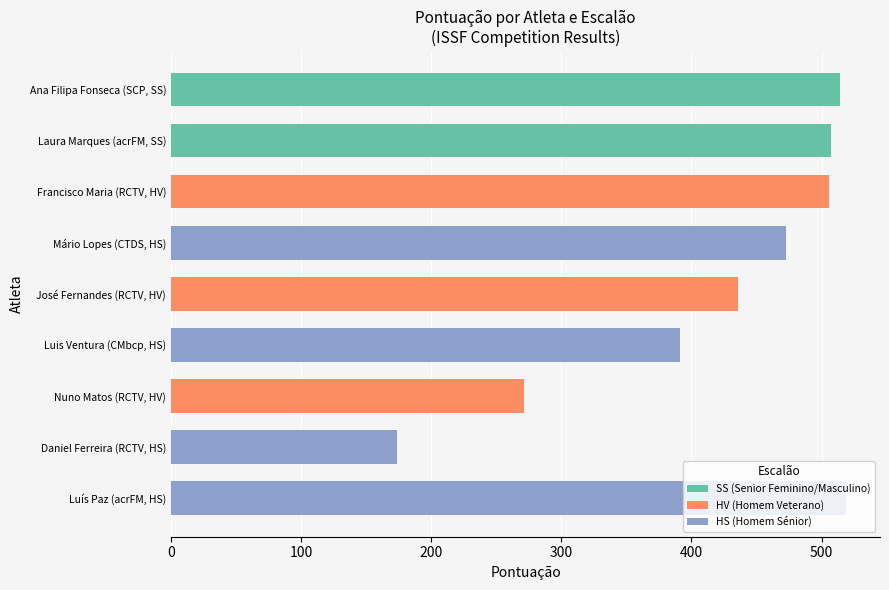

What is the total value across all series at Mário Lopes (CTDS, HS)?

478